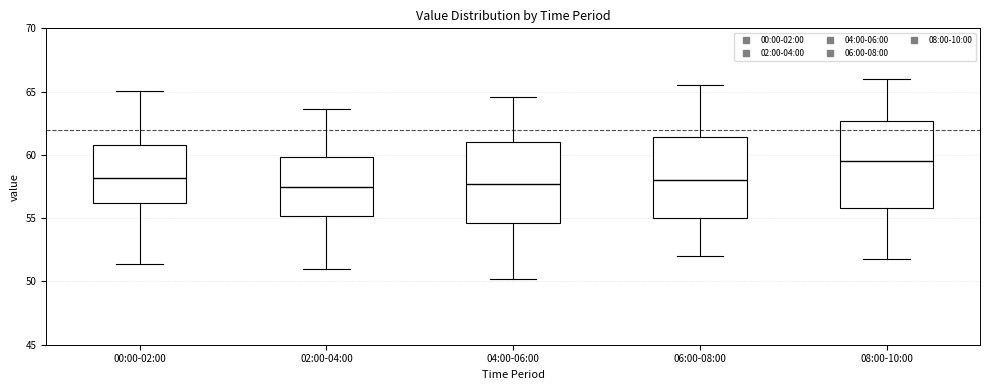

Where does the upper whisker of the box for 00:00-02:00 end on the y-axis? The values are not printed on the chart, so give them approximately, as read against the axis.

65.0